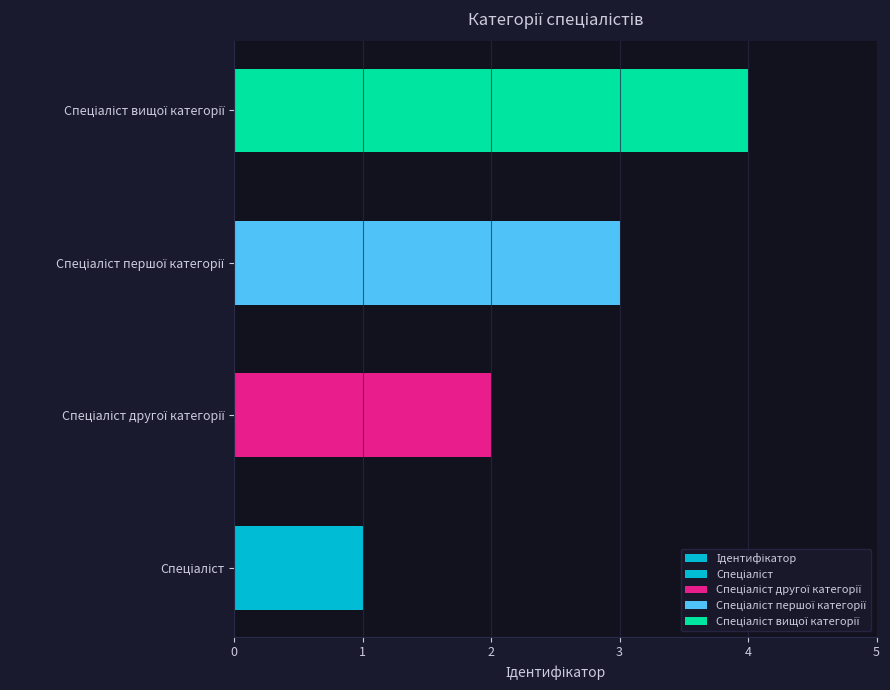

The value at Спеціаліст першої категорії is 3. True or false?

True